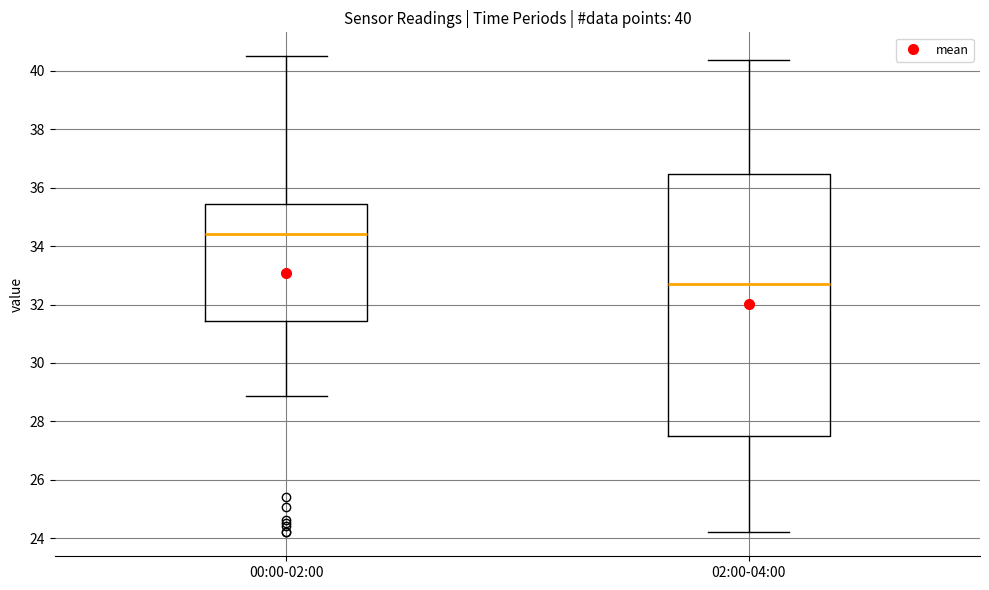

Comparing the boxes themselves (not the whiskers), which one is the tallest?

02:00-04:00